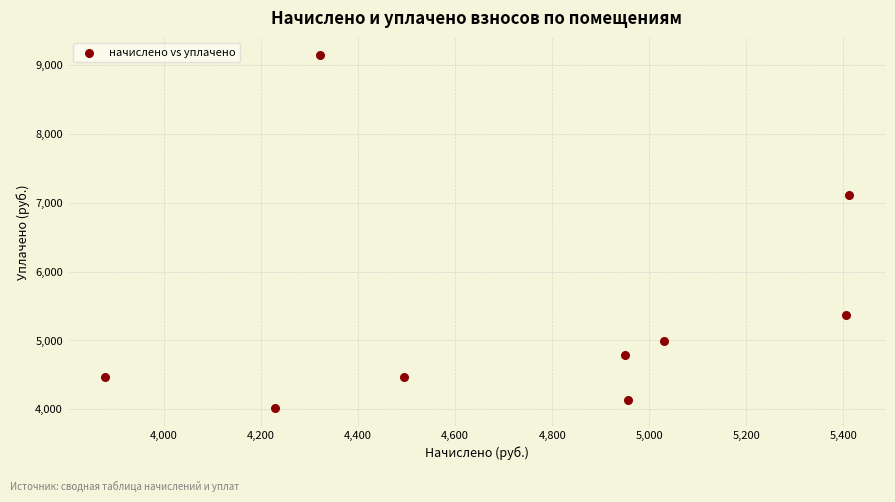

What is the range of Y values (max minus min)?

5128.8